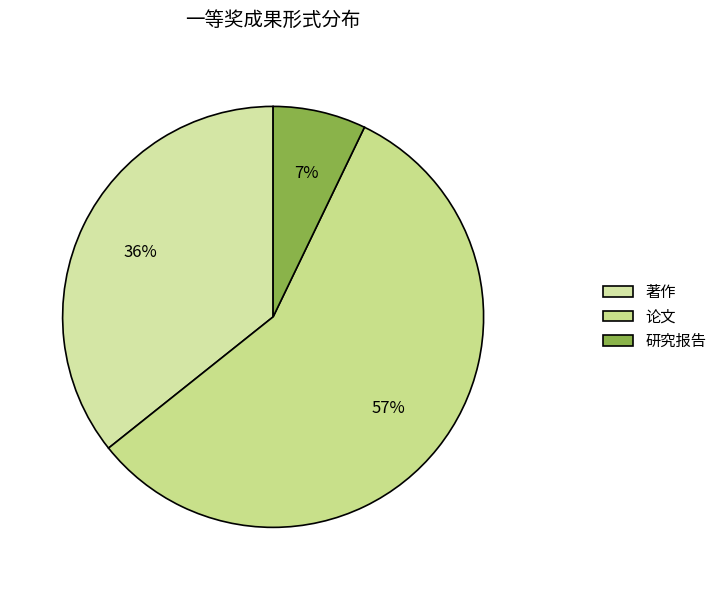

To the nearest percent, what portion does 研究报告 represent?

7%